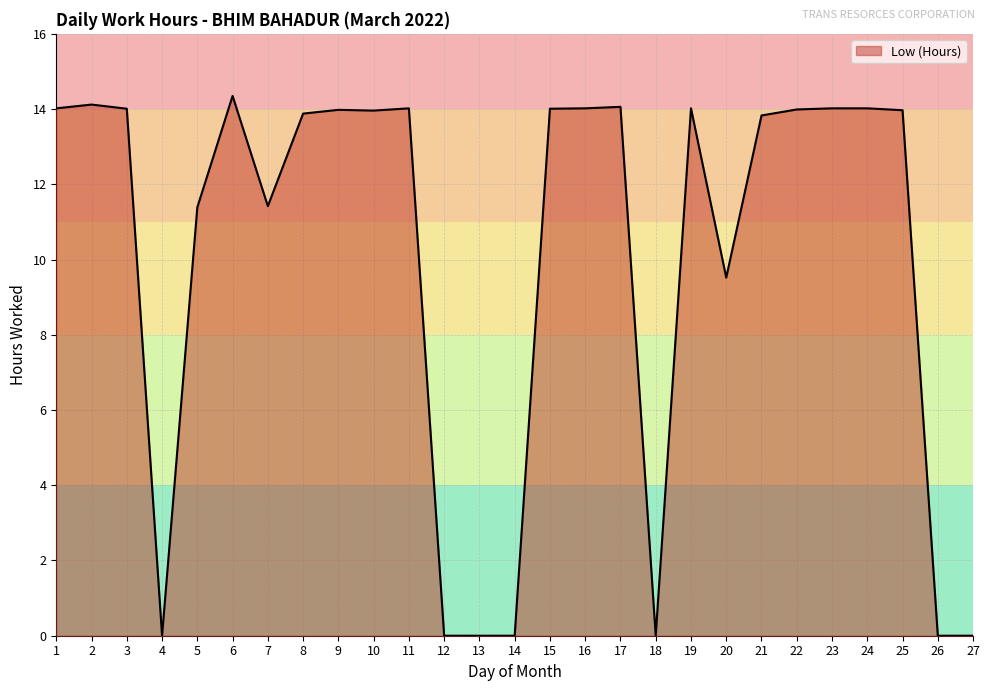

The value at 7 is 17.5. True or false?

False